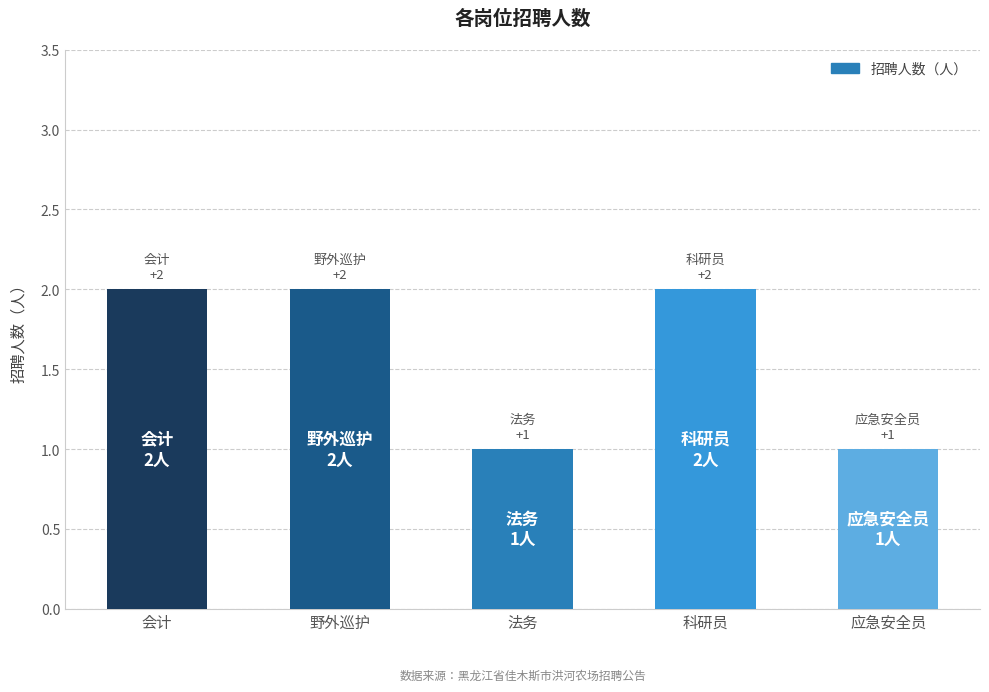

Reading right to left, transcribe all the data shown in this chart.

应急安全员=1	科研员=2	法务=1	野外巡护=2	会计=2